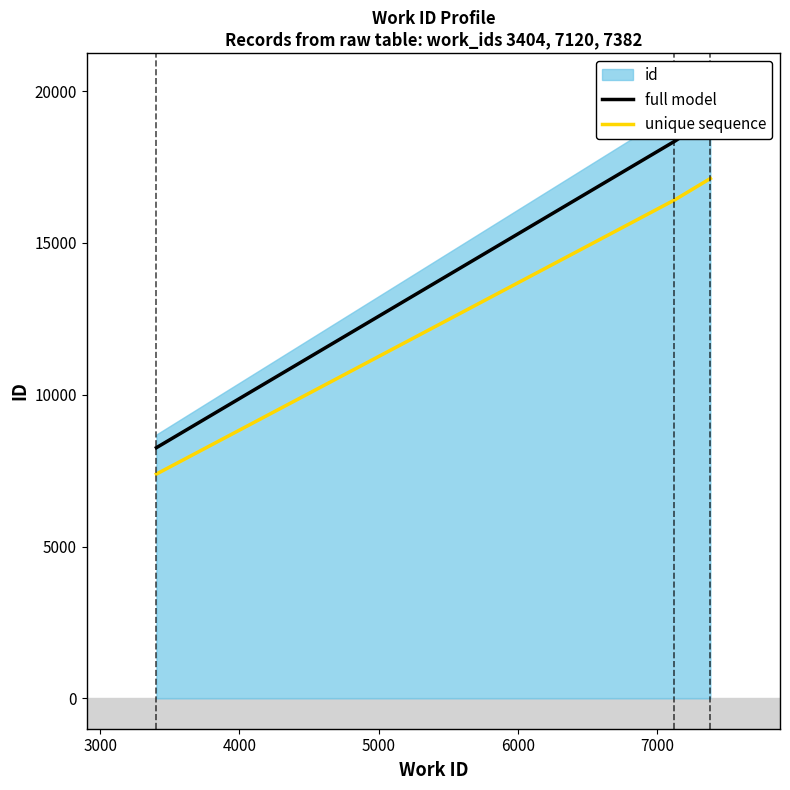

Rank the categories by value from lowest to highest.

3404, 7120, 7382